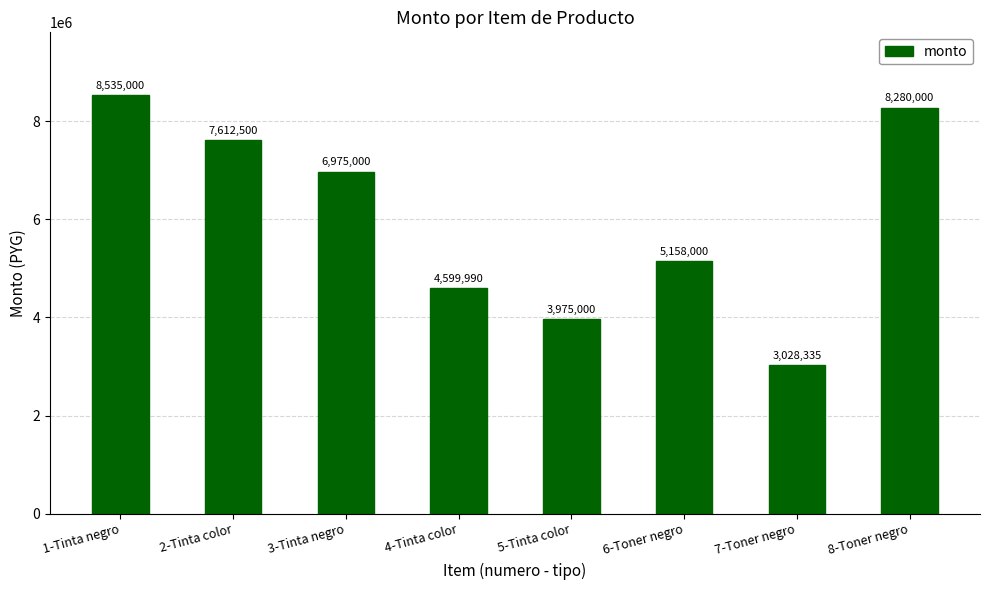

Which category has the highest value across all series?

1-Tinta negro